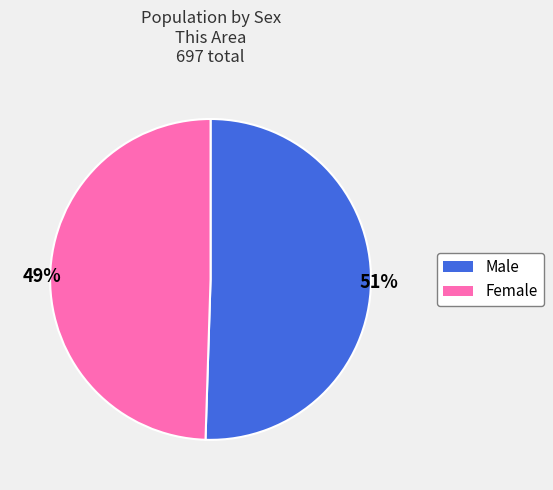

The Male slice represents 58% of the pie. True or false?

False